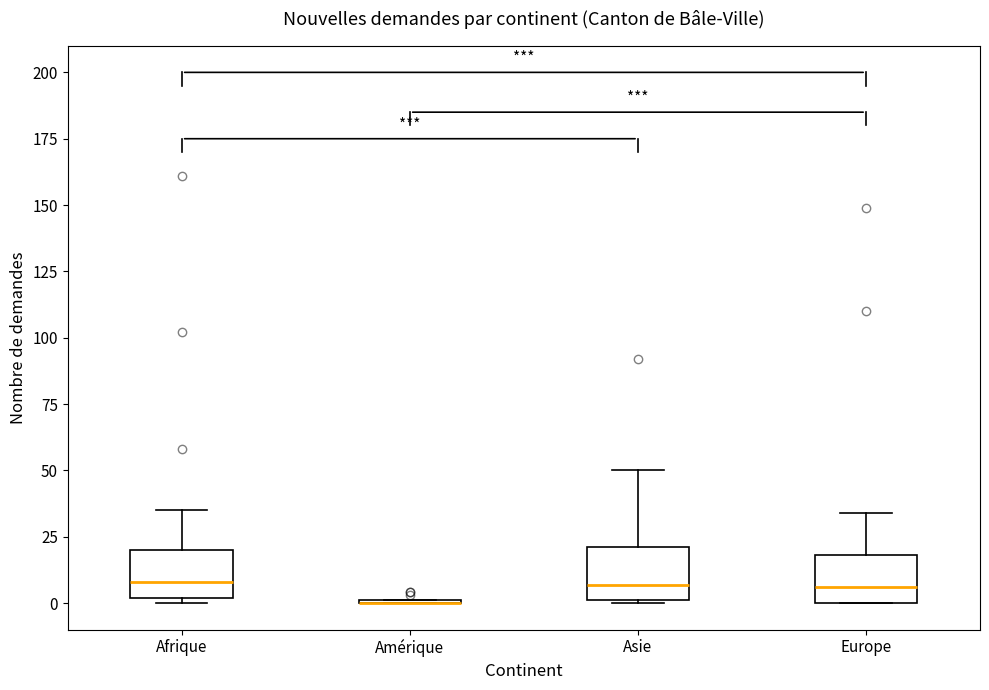

Reading left to right, read every box against the y-axis: the position of its median line, the range the box covers, and the ends of its whiskers. The values are not printed on the chart, so give them approximately, as read against the axis.

Afrique: median 10, box 0 to 20, whiskers 0 (just below the box's lower edge) to 35
Amérique: box collapsed to a line at 0, whiskers 0 to 0
Asie: median 5, box 0 to 20, whiskers 0 to 50
Europe: median 5, box 0 to 20, whiskers 0 to 35